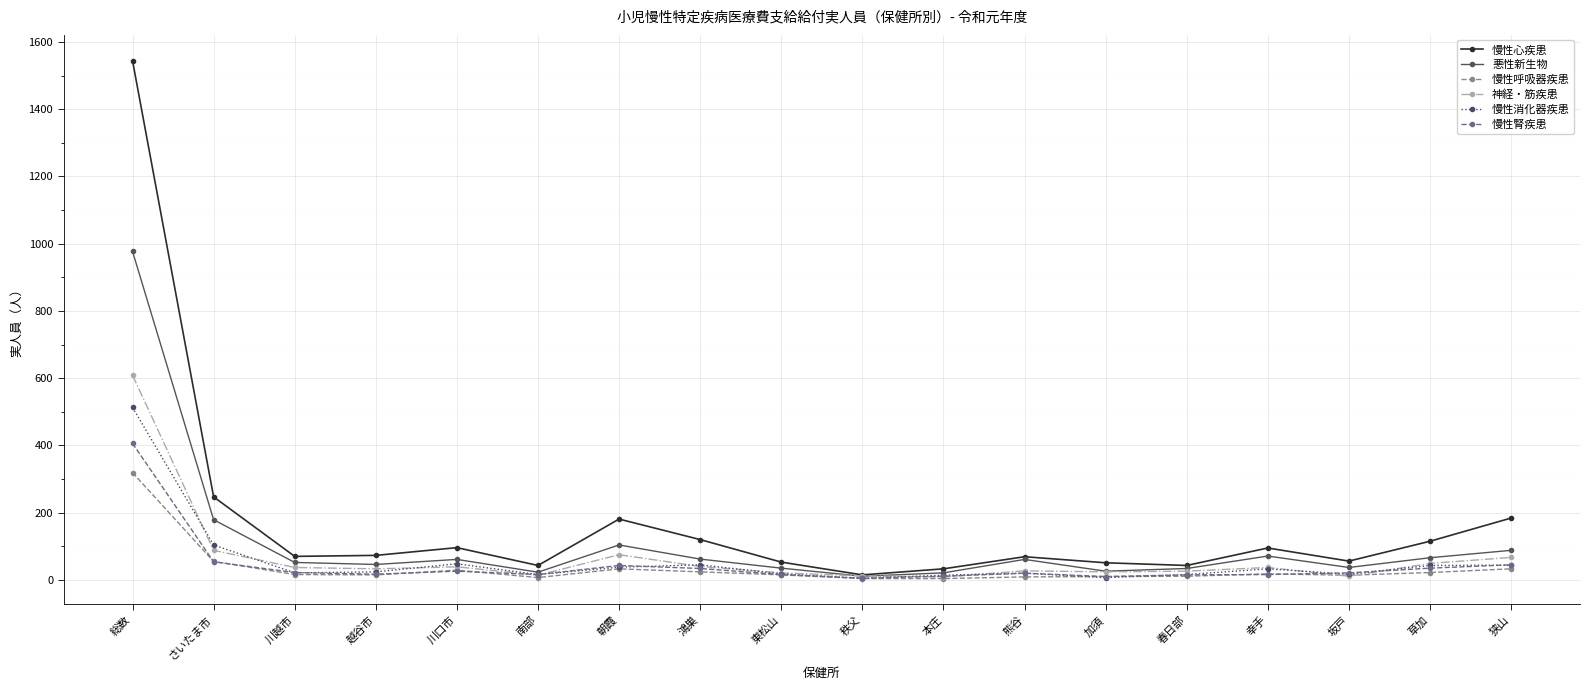

List the series in order of their peak value, lowest first.

慢性呼吸器疾患, 慢性腎疾患, 慢性消化器疾患, 神経・筋疾患, 悪性新生物, 慢性心疾患